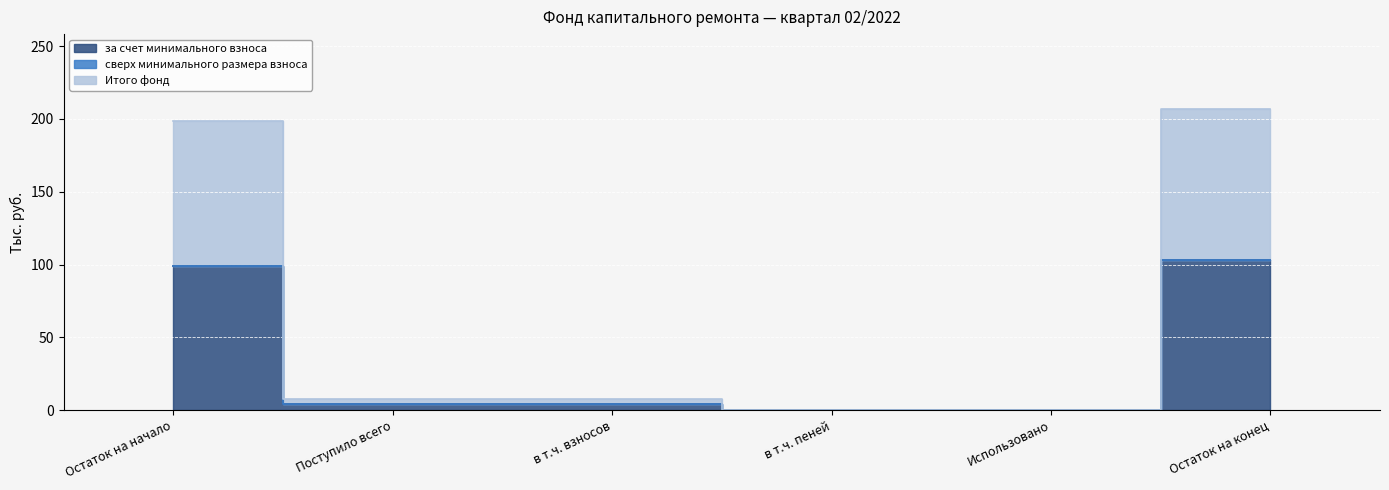

In за счет минимального взноса, how many points are lower than both neighbors (excluding endpoints)?

1